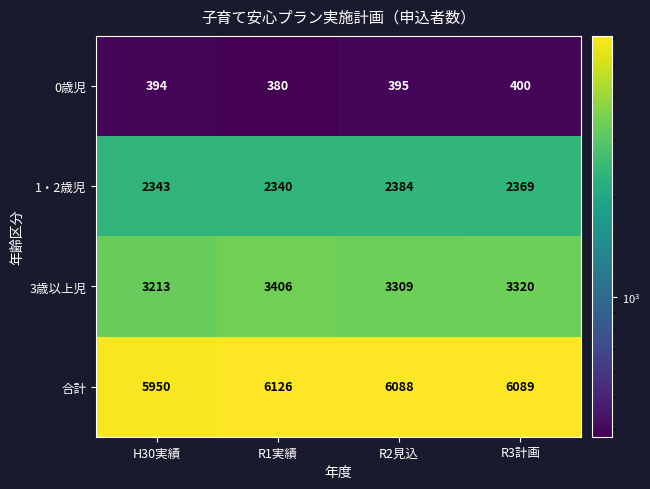

What is the difference between the second highest and second lowest values in the 3歳以上児 series?

11